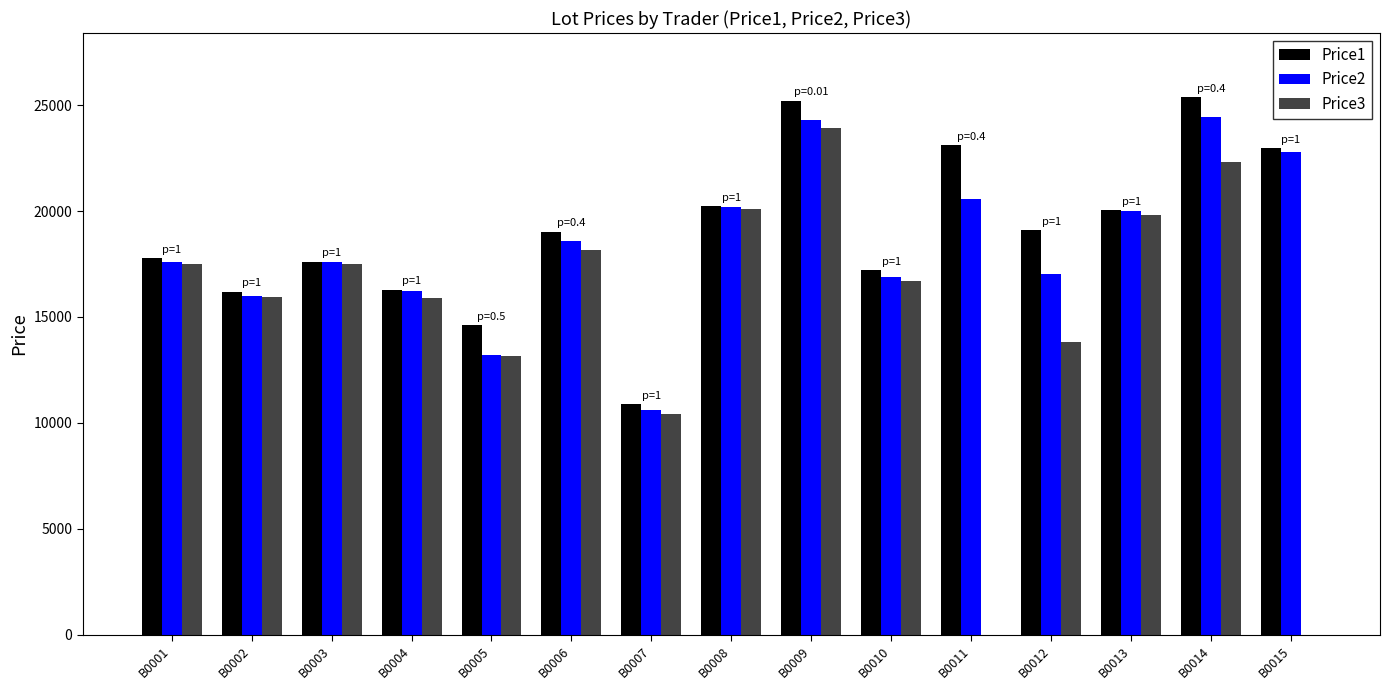

Which series changed the most between B0004 and B0011?

Price3